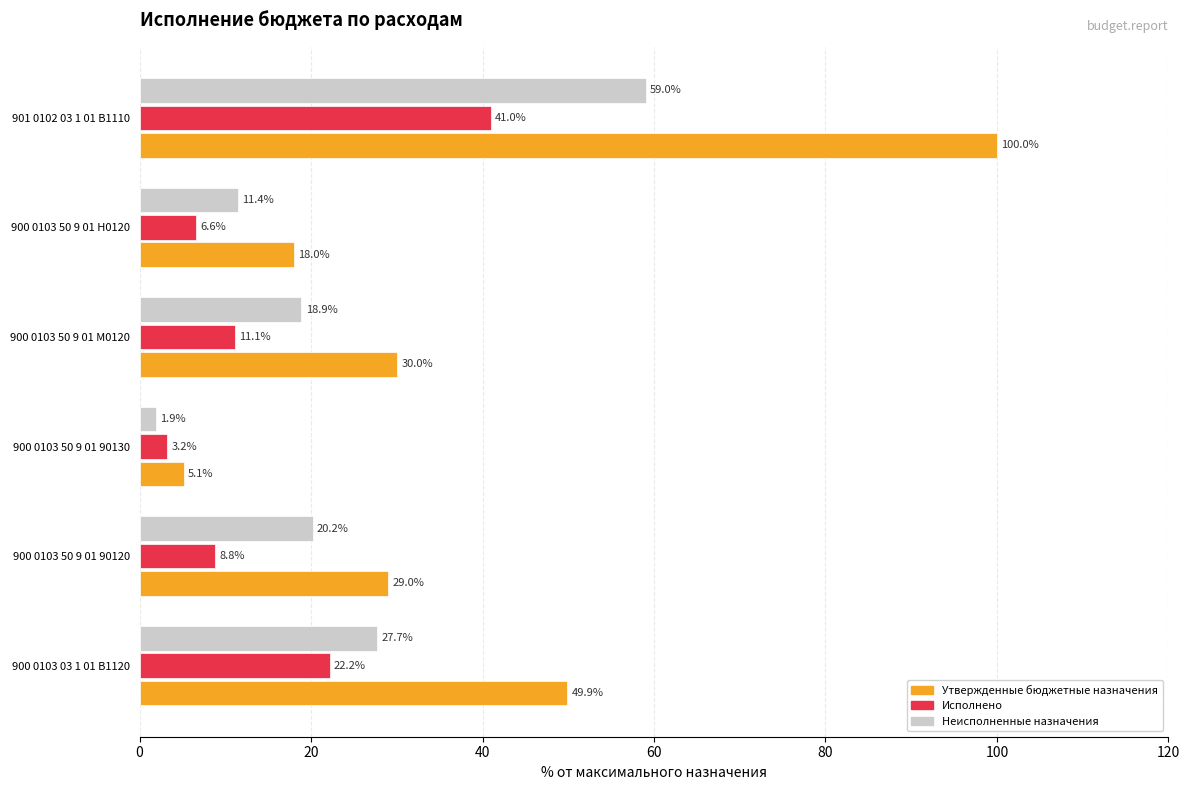

What is the greatest value displayed?

100.0